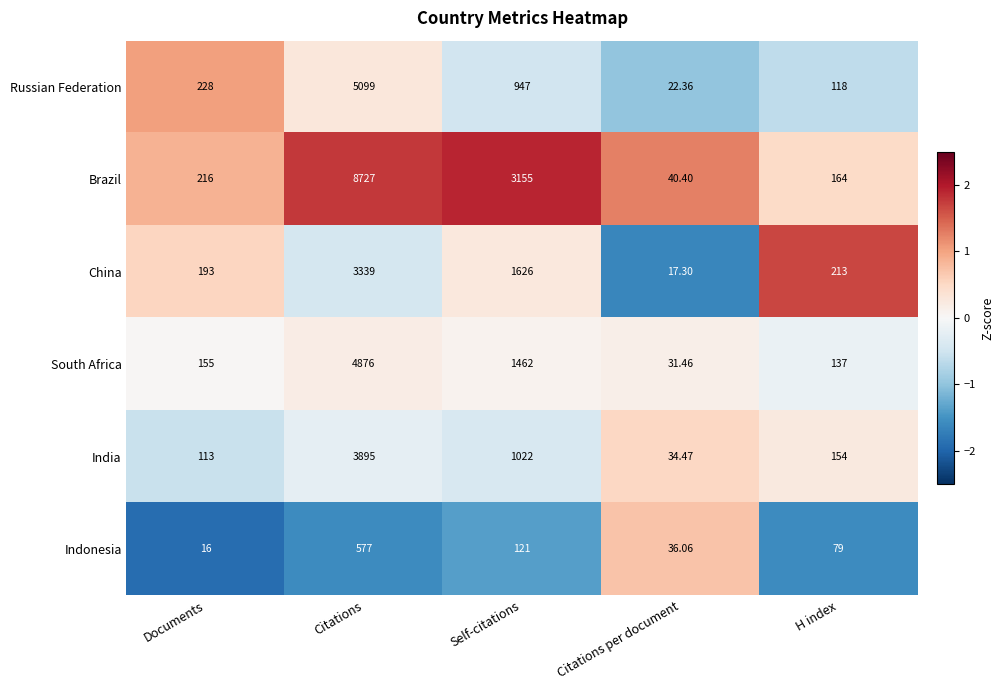

Rank the series at Citations from lowest to highest value.

Indonesia, China, India, South Africa, Russian Federation, Brazil